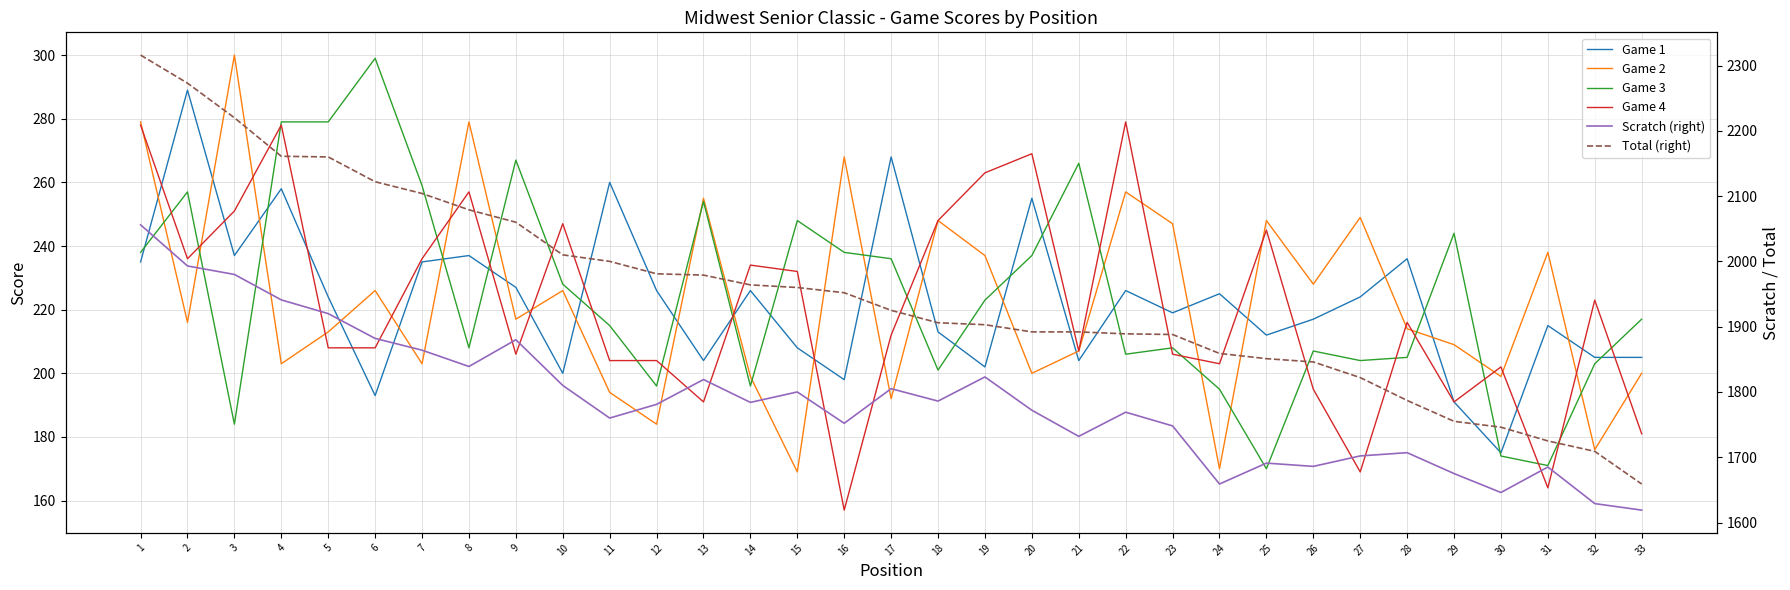

How many values in the Total (right) series are below 1925?

16